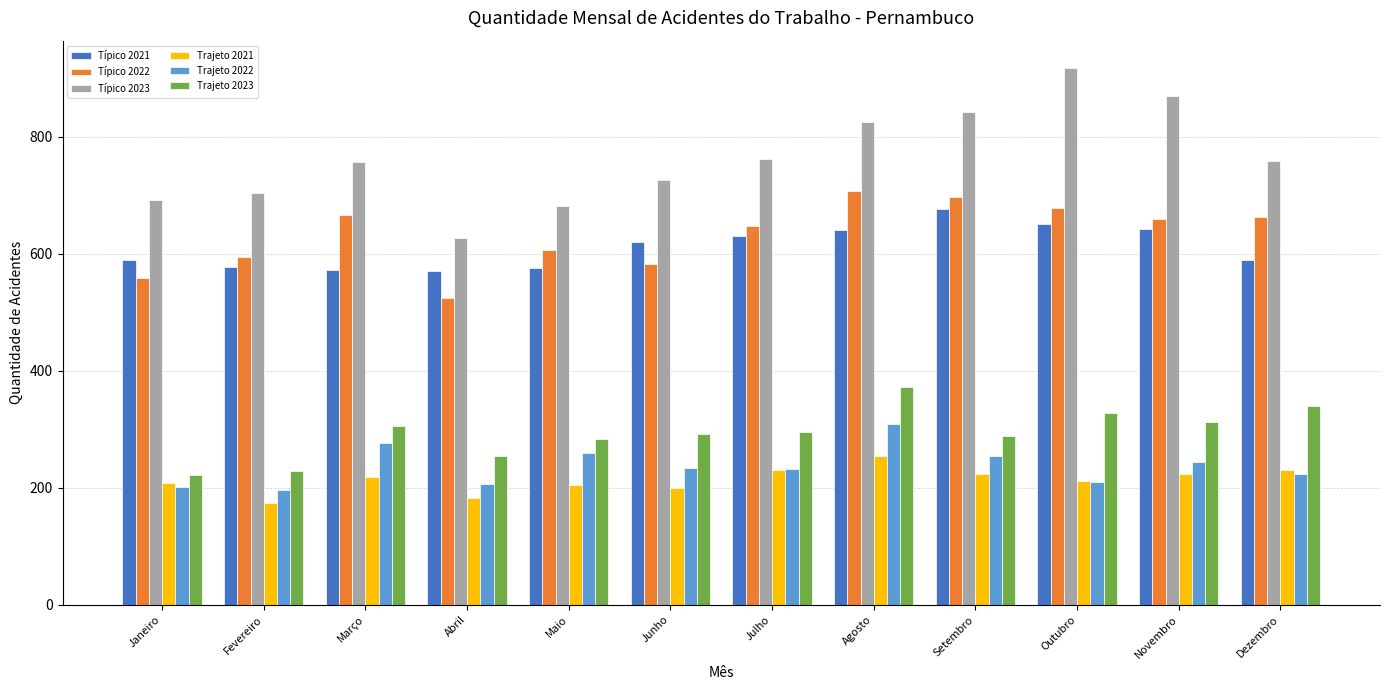

What is the greatest value displayed?

918